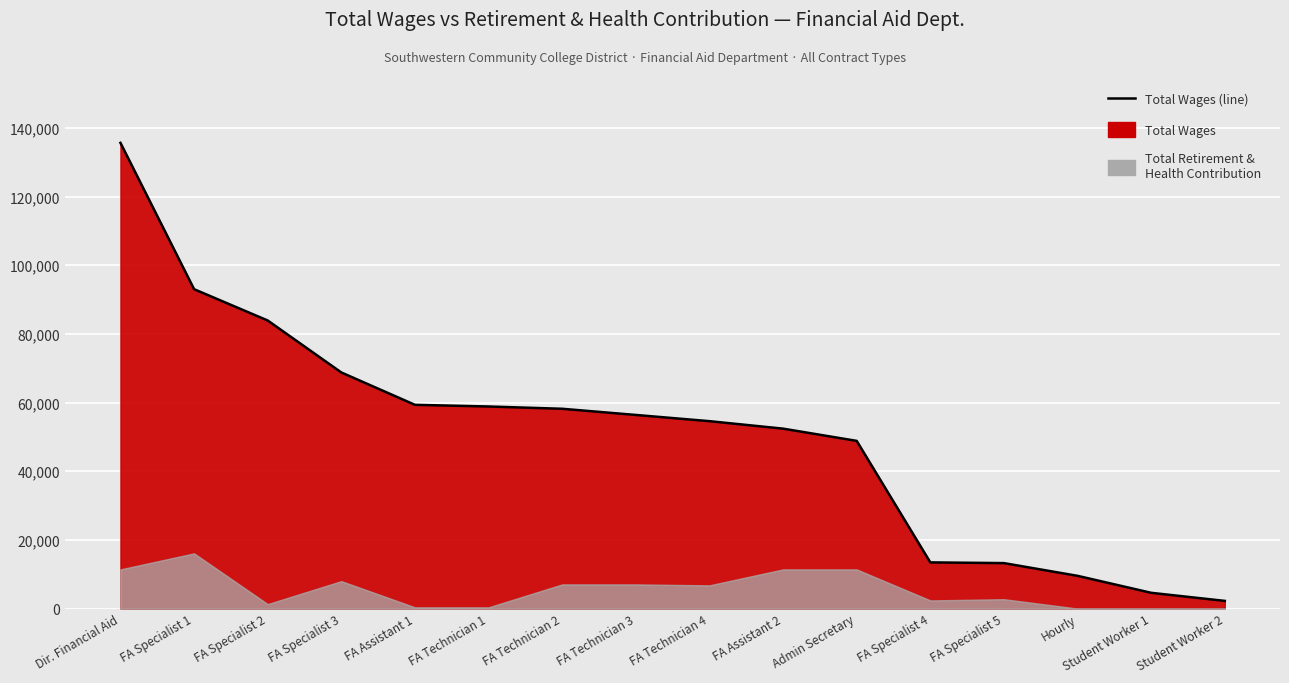

Reading left to right, what are all the values shown in this chart?

Dir. Financial Aid=135623	FA Specialist 1=93005	FA Specialist 2=83894	FA Specialist 3=68756	FA Assistant 1=59335	FA Technician 1=58849	FA Technician 2=58184	FA Technician 3=56388	FA Technician 4=54576	FA Assistant 2=52398	Admin Secretary=48836	FA Specialist 4=13448	FA Specialist 5=13238	Hourly=9534	Student Worker 1=4591	Student Worker 2=2235